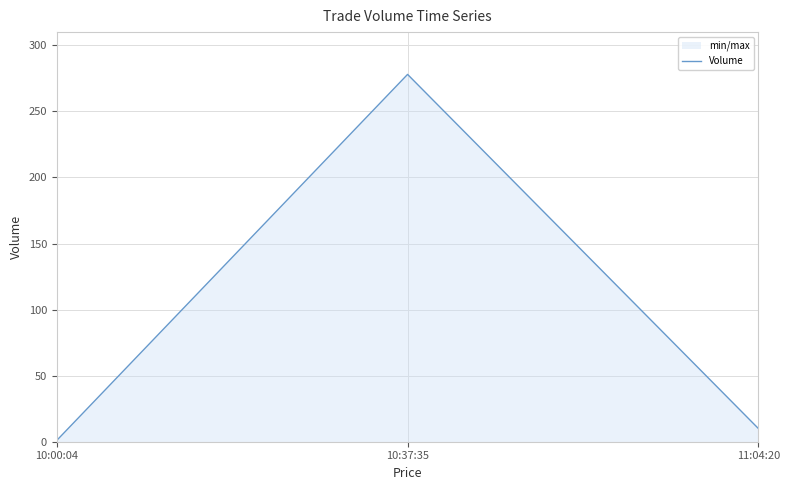

Which category has the lowest value across all series?

10:00:04